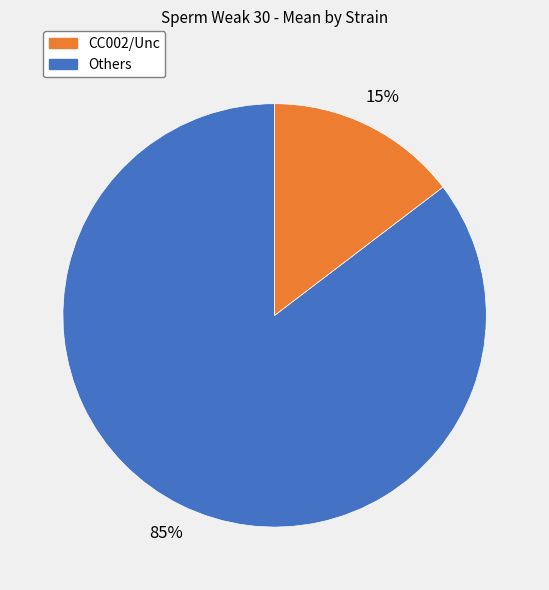

To the nearest percent, what is the average slice percentage?

50%